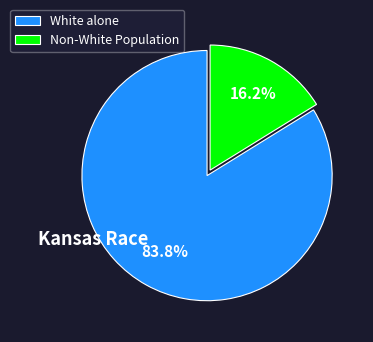

Which category has the biggest portion of the pie?

White alone